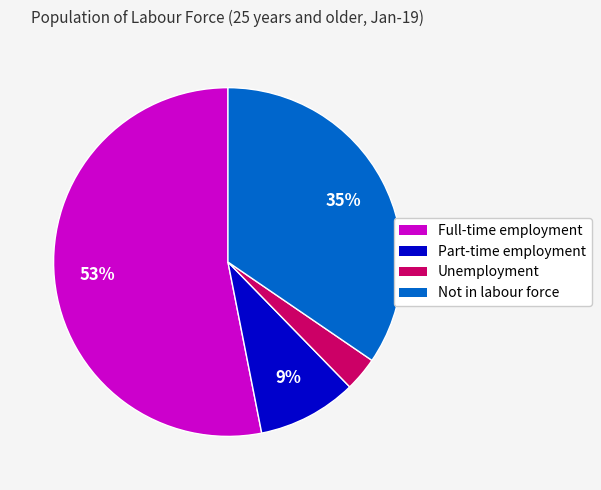

Count the number of slices in the pie.

4